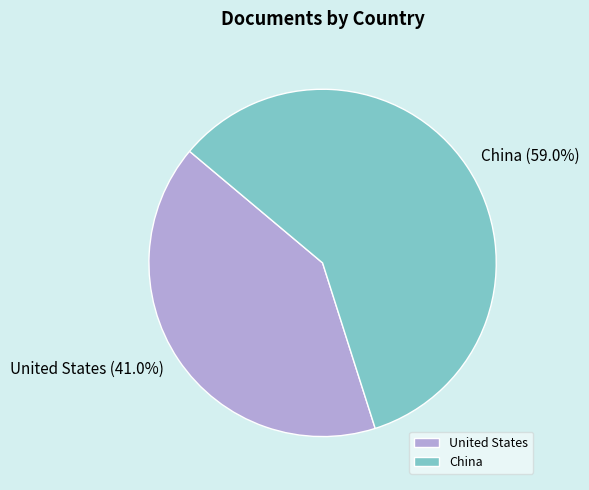

To the nearest percent, what is the difference between the China and United States slice percentages?

18%